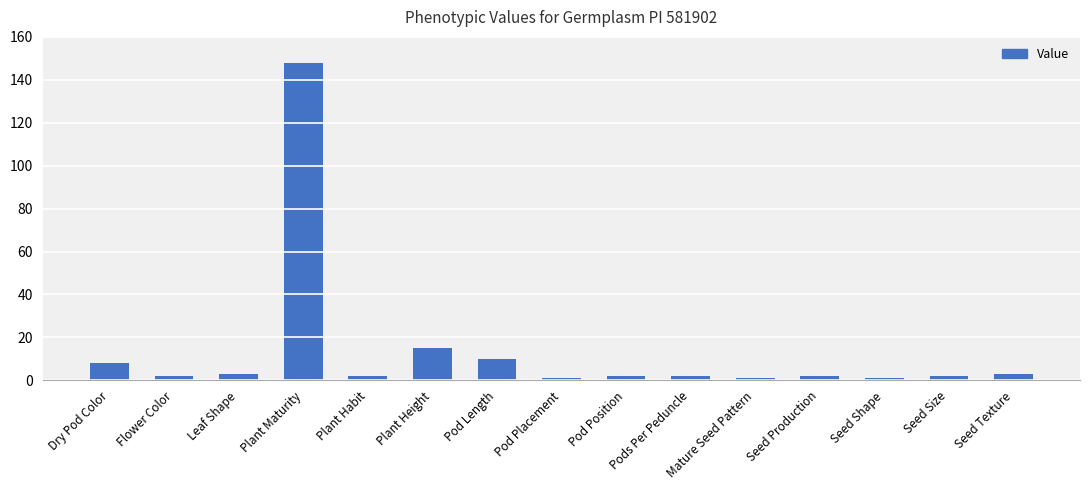

Which category has the highest value across all series?

Plant Maturity